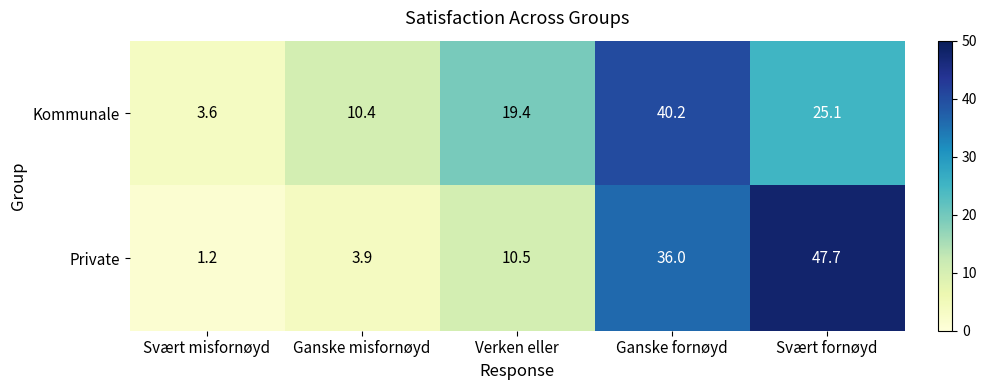

Is it true that Kommunale equals 57.7 at Ganske fornøyd?

False